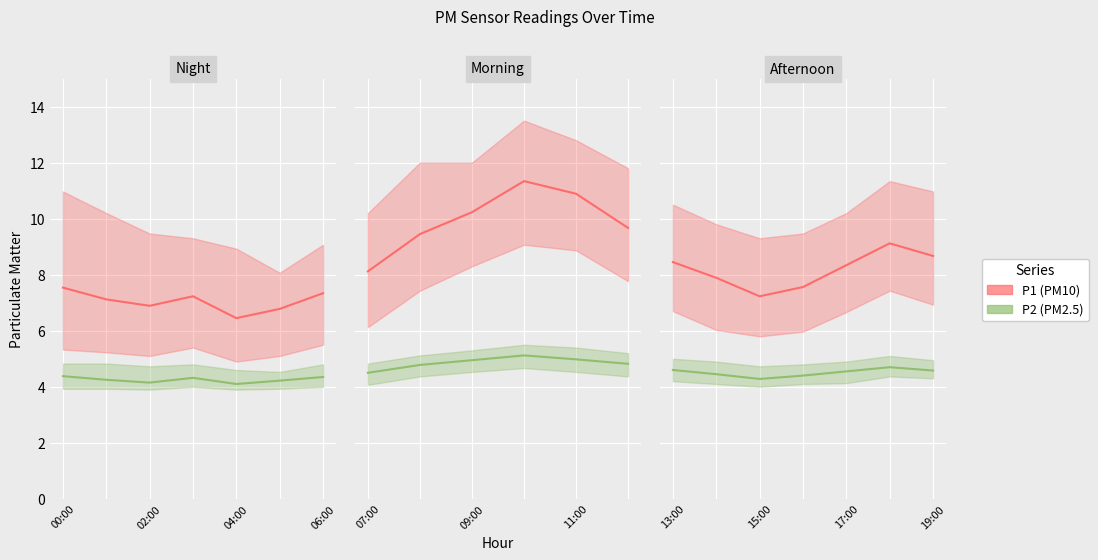

The P2 series shows 6.5 at 02:00. True or false?

False